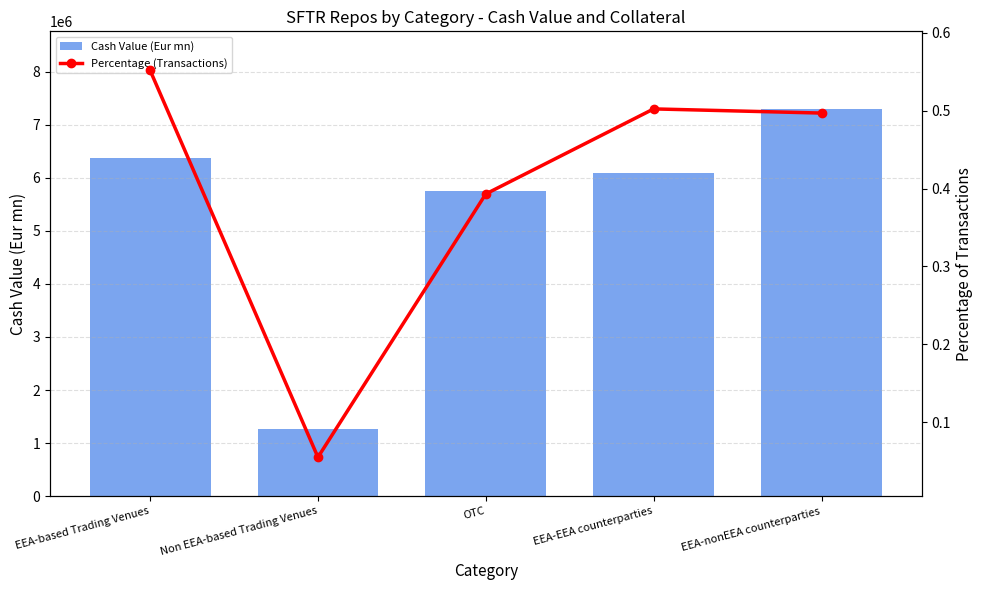

What is the total value across all series at EEA-nonEEA counterparties?

7300388.5